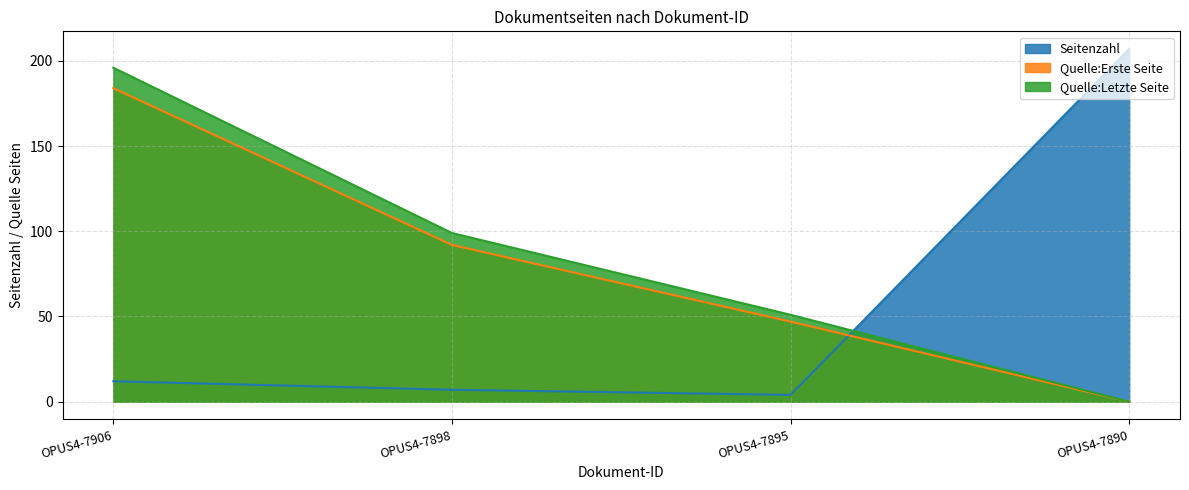

How many values in the Quelle:Erste Seite series are below 92?

2